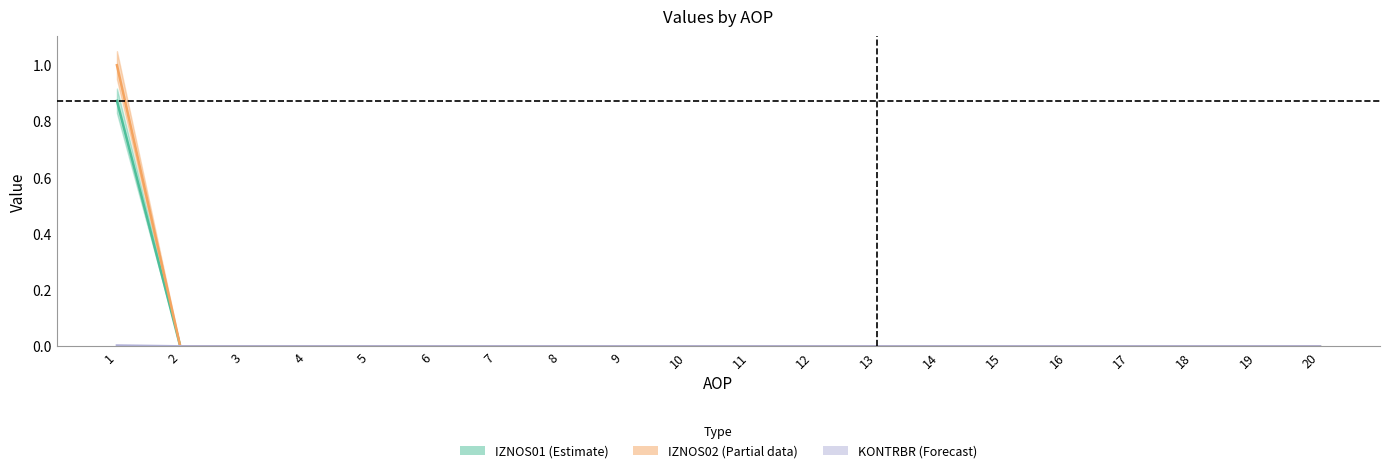

Which series has the largest total across all categories?

IZNOS02